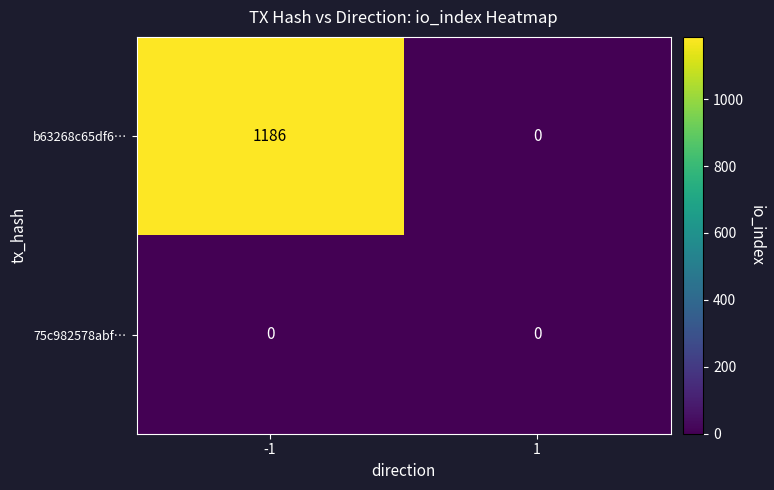

The 75c982578abf… series shows 0 at 1. True or false?

True